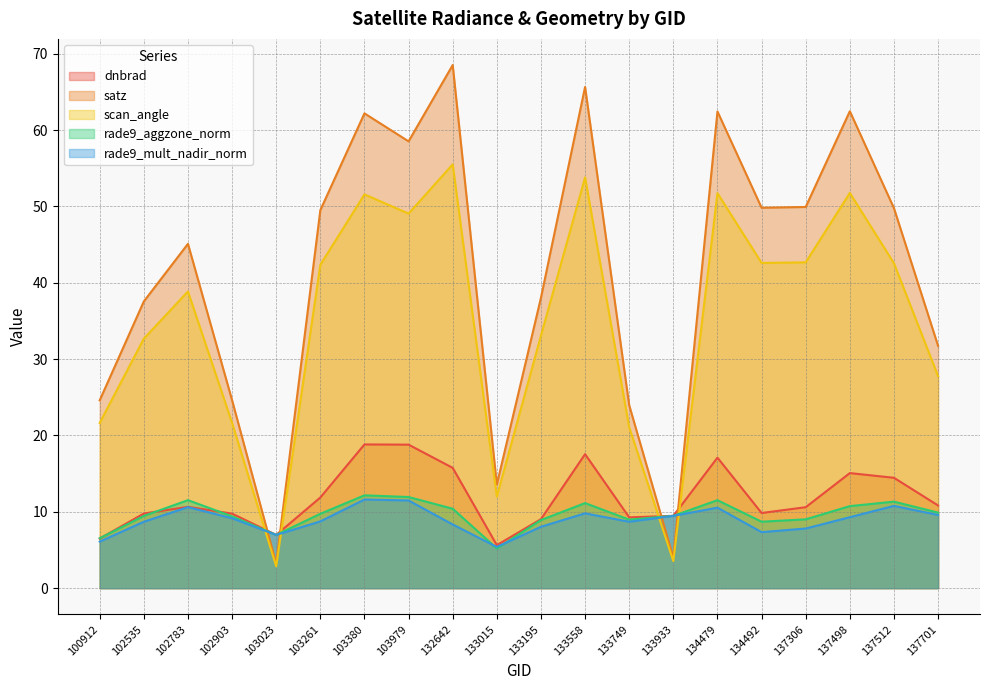

What is the difference between the highest and lowest values at 103979?

47.0